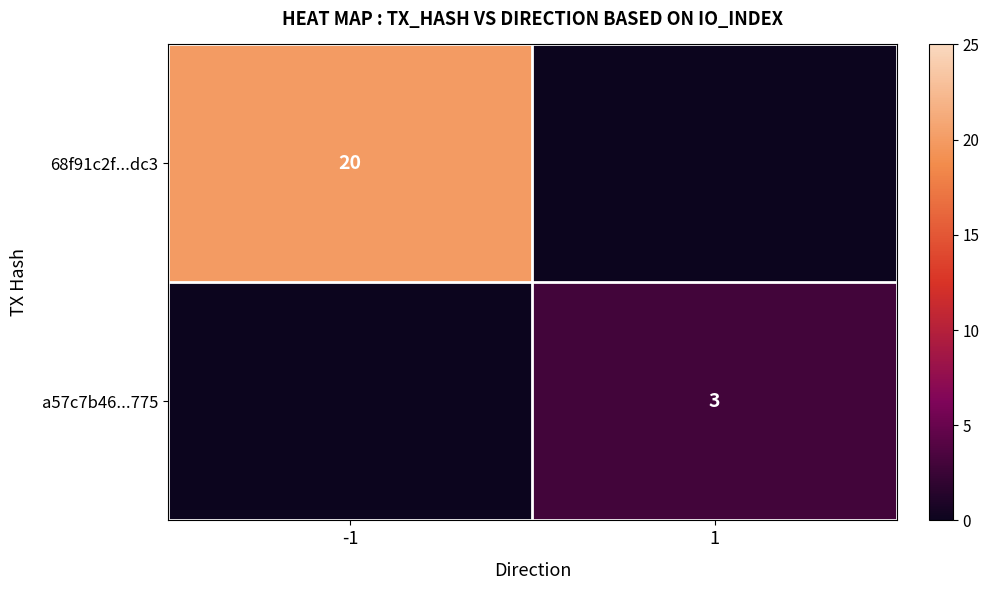

True or false: 68f91c2f...dc3 has a value of 10 at -1.

False